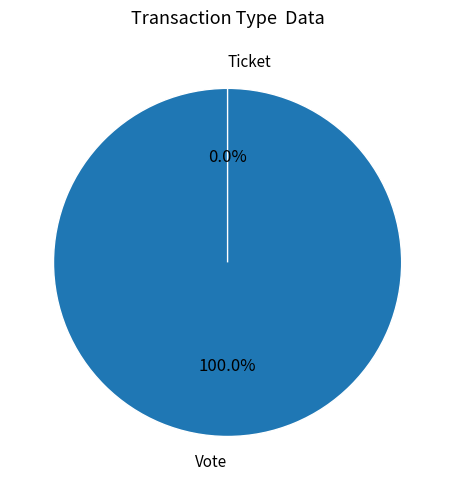

Does Vote account for over 50% of the chart?

Yes